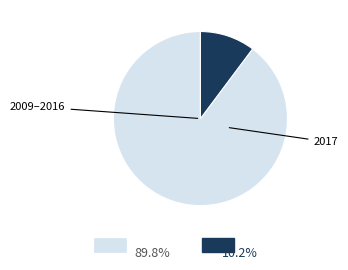

Is there any slice that represents more than half of the pie?

Yes